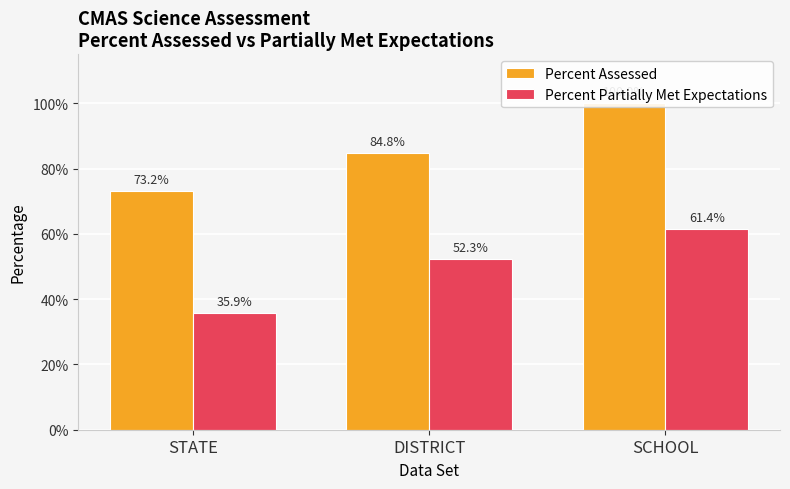

How many bars are there in each group?

2